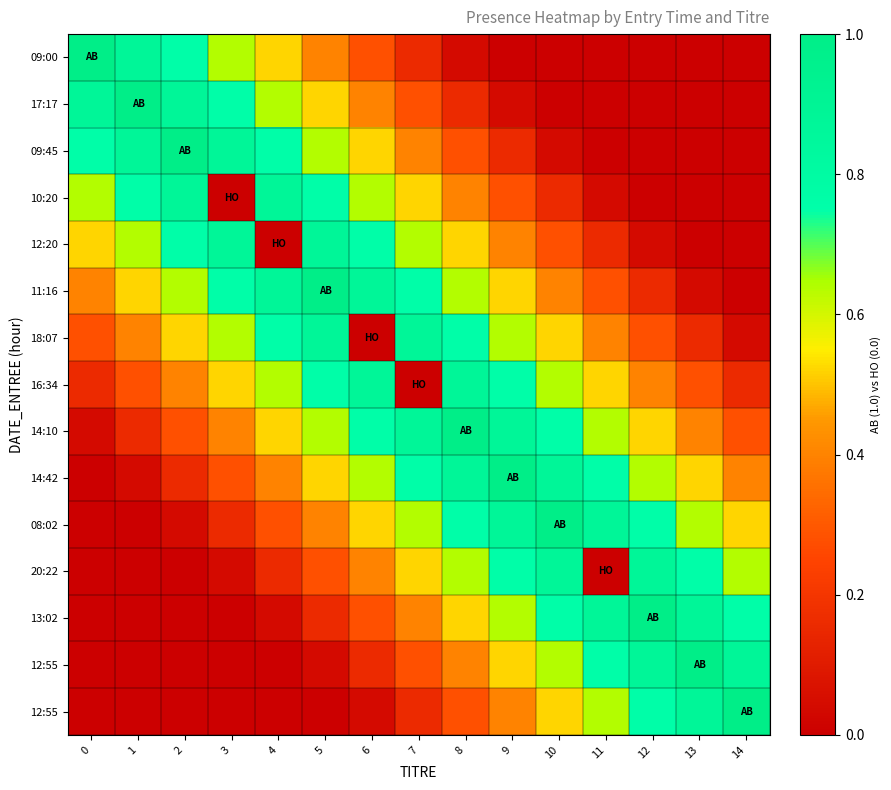

What is the spread (max minus min) of values at 14?

1.0